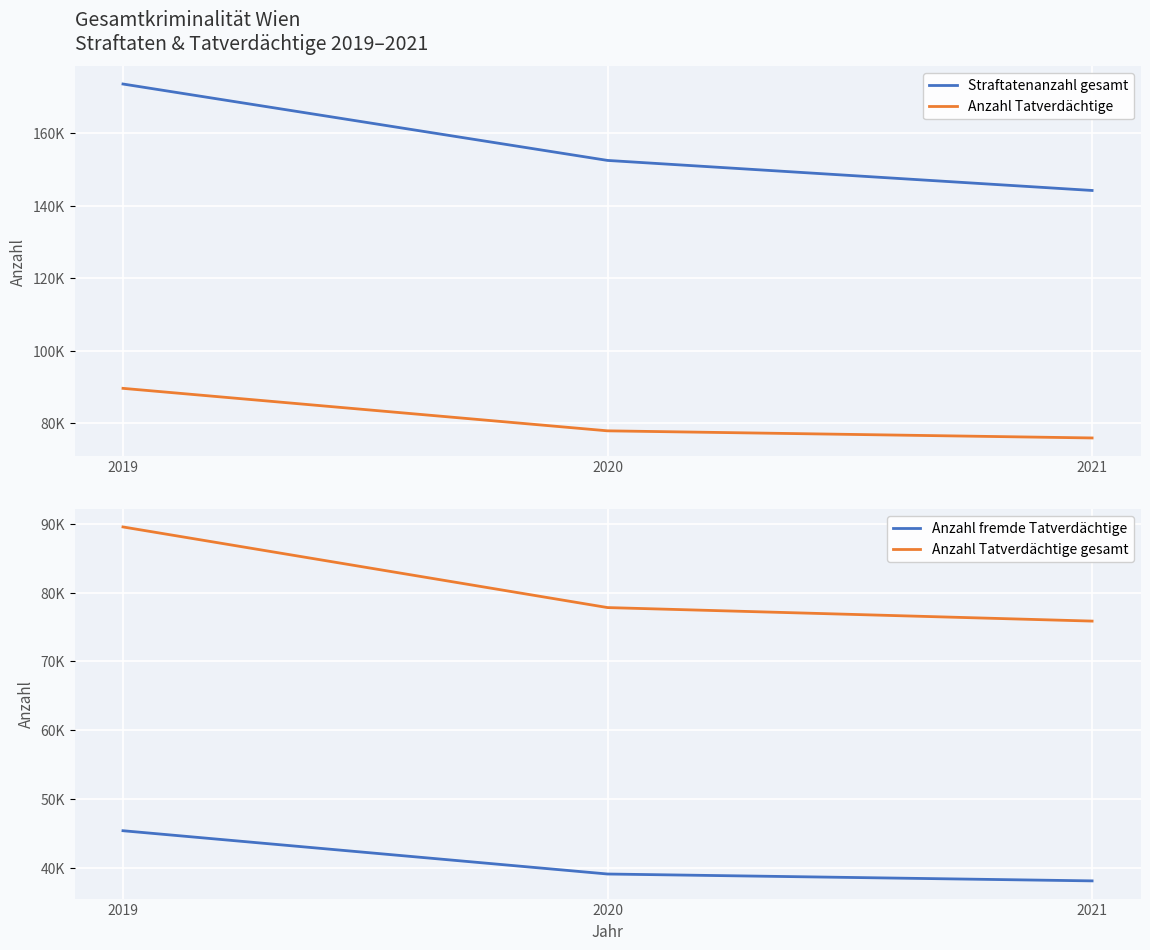

Where does the Anzahl Tatverdächtige series first go above 77827?

2019